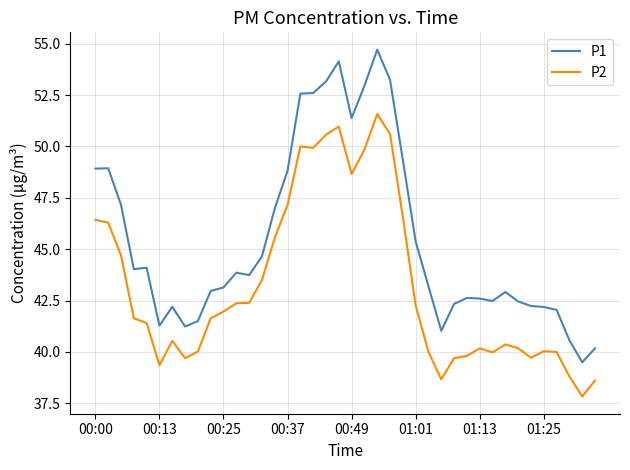

List the series in order of their peak value, highest first.

P1, P2